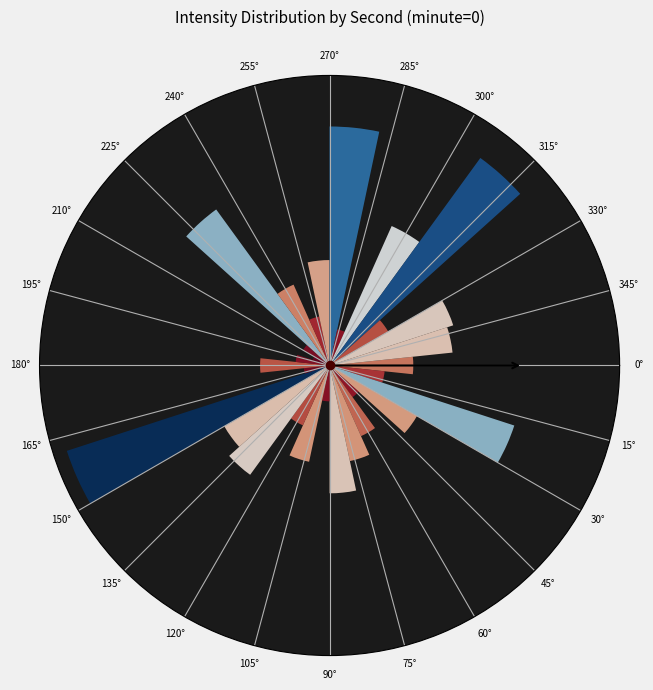

Is it true that 48 is 1% of the pie?

False